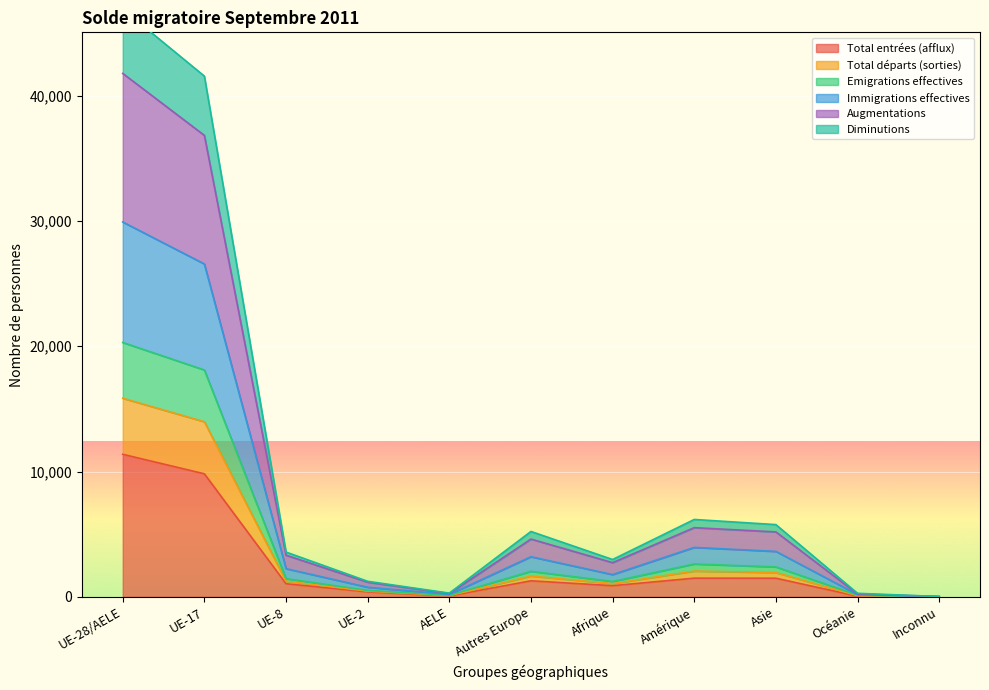

At which label does Total entrées (afflux) reach its peak?

UE-28/AELE